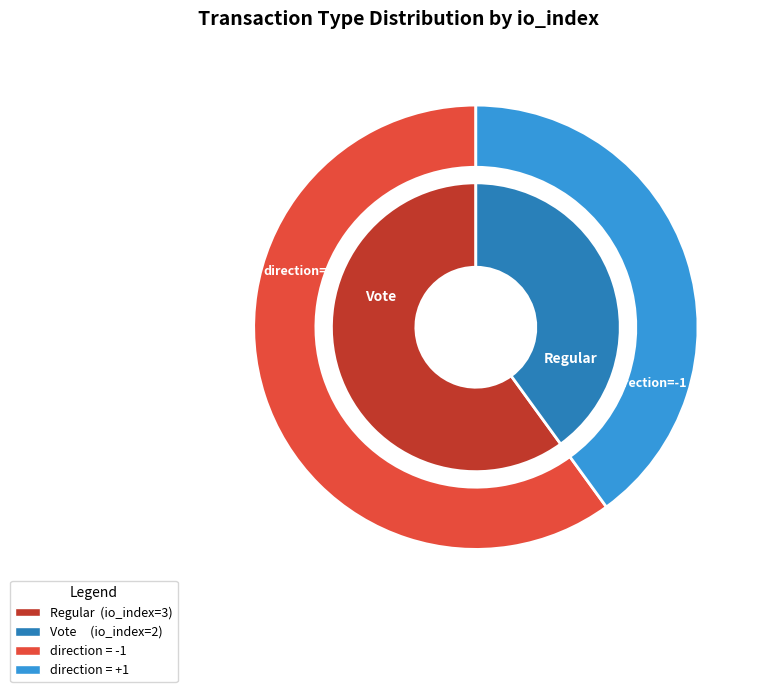

Is there a majority slice in this chart?

Yes